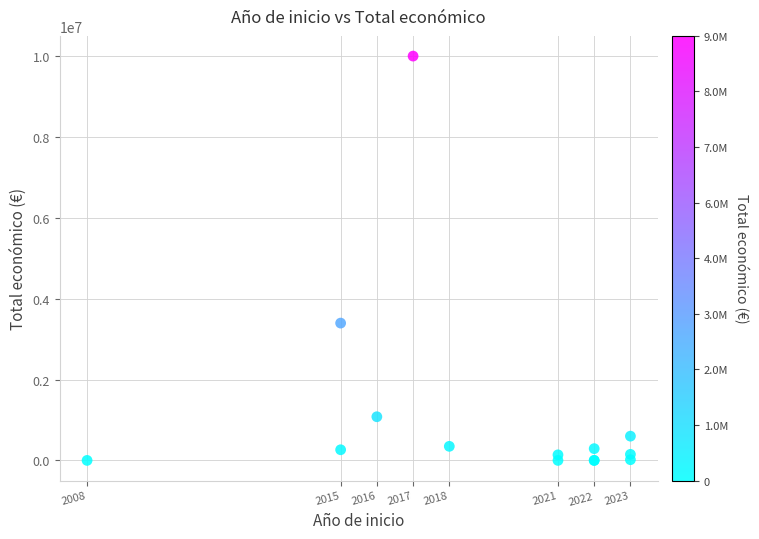

What Y value in the scatter plot is closest to 4999638?

3395986